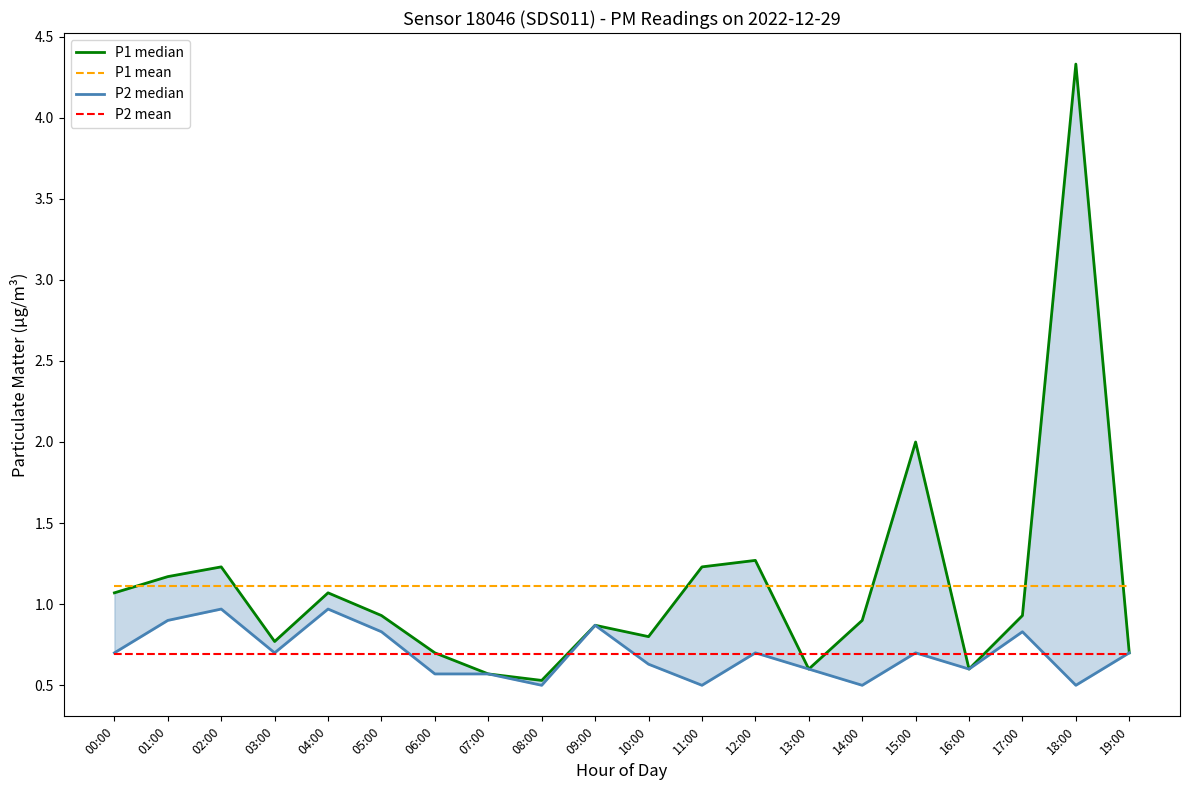

How many interior local peaks does the P1 median series have?

6